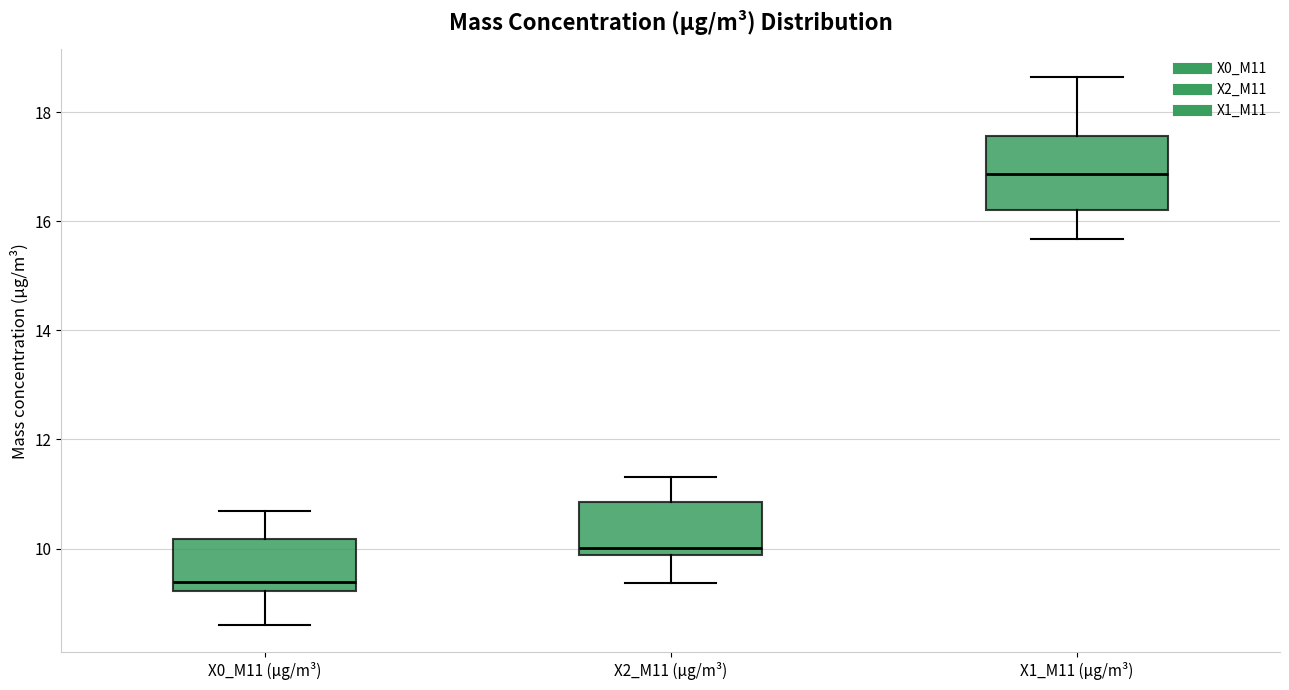

Reading left to right, transcribe this box plot: for each box, give where its median line is, the range the box spans, and where its two whiskers end, as read against the y-axis. The values are not printed on the chart, so give them approximately, as read against the axis.

X0_M11 (μg/m³): median 9.4, box 9.2 to 10.2, whiskers 8.6 to 10.6
X2_M11 (μg/m³): median 10.0, box 9.8 to 10.8, whiskers 9.4 to 11.4
X1_M11 (μg/m³): median 16.8, box 16.2 to 17.6, whiskers 15.6 to 18.6